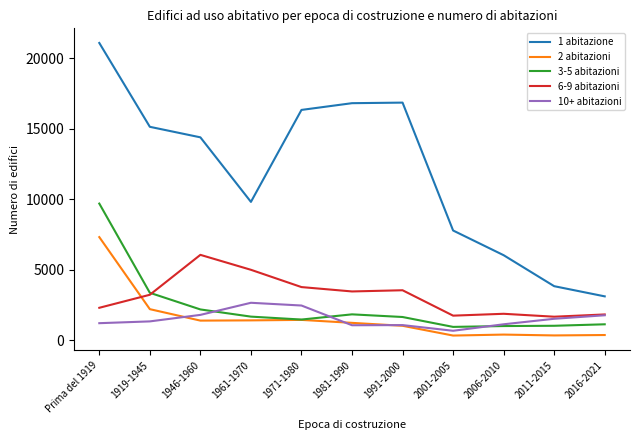

List the series in order of their peak value, highest first.

1 abitazione, 3-5 abitazioni, 2 abitazioni, 6-9 abitazioni, 10+ abitazioni